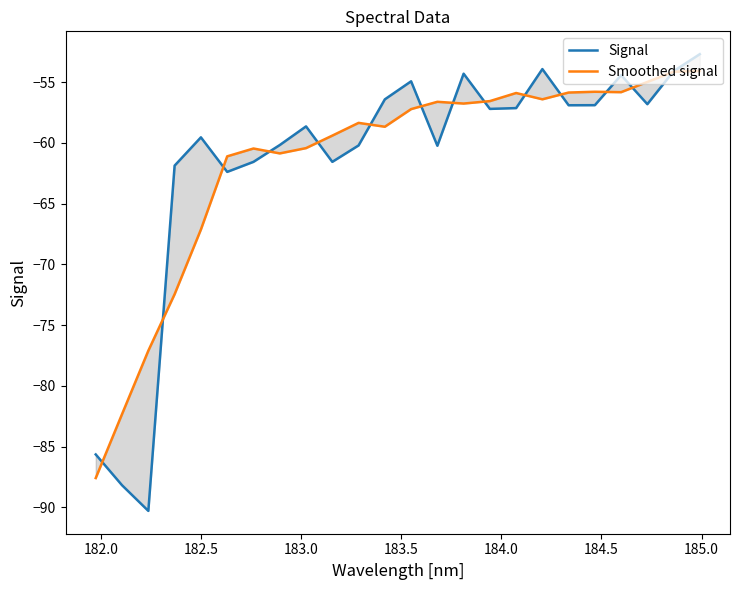

Is this an area chart (filled region under the line)?

No